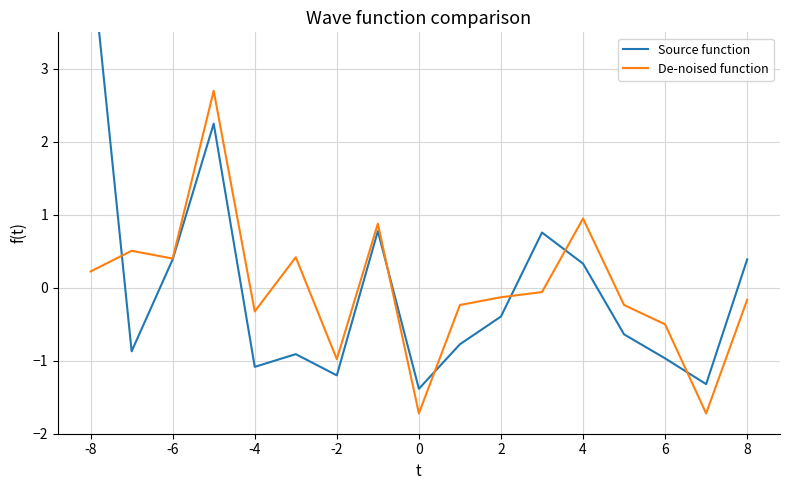

What are all the series names shown in the legend?

Source function, De-noised function